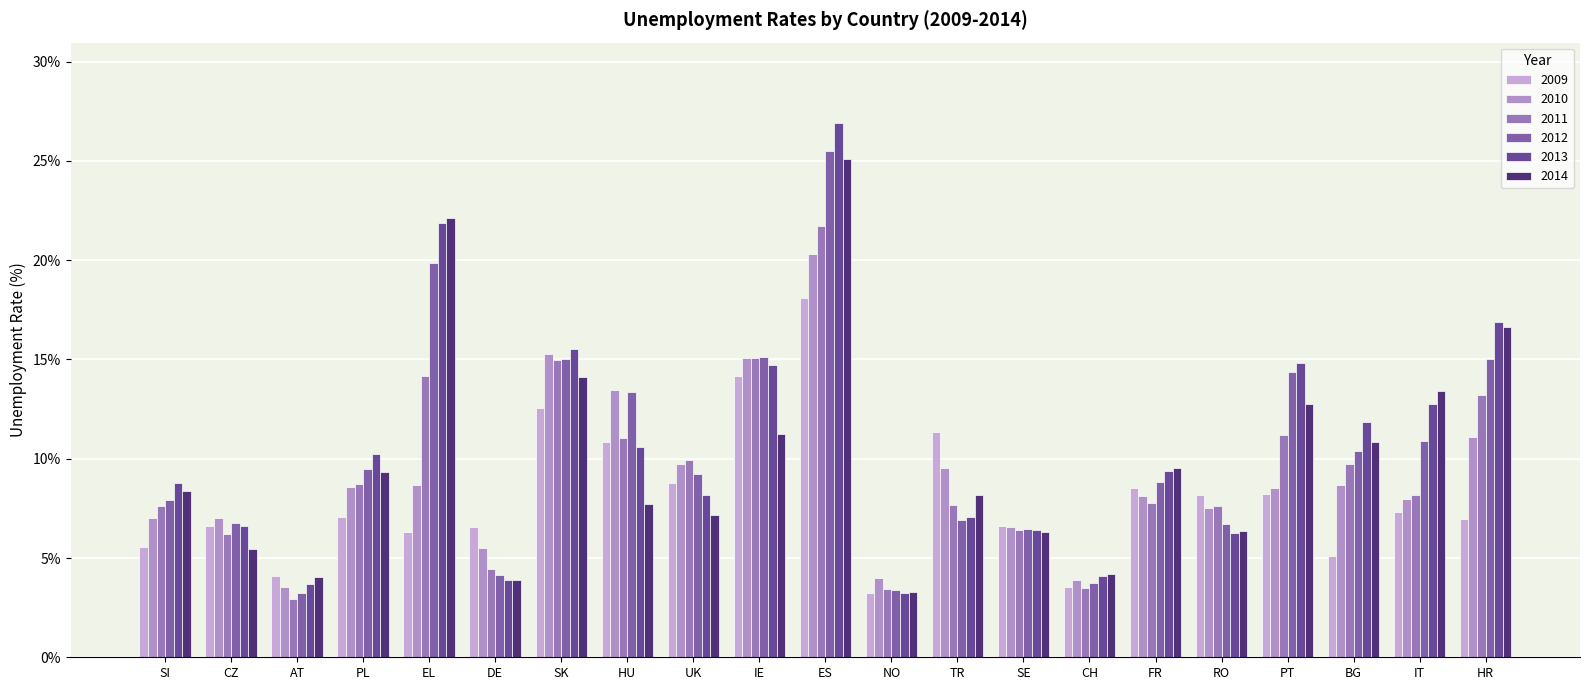

Which has a higher value, BG or UK?

UK